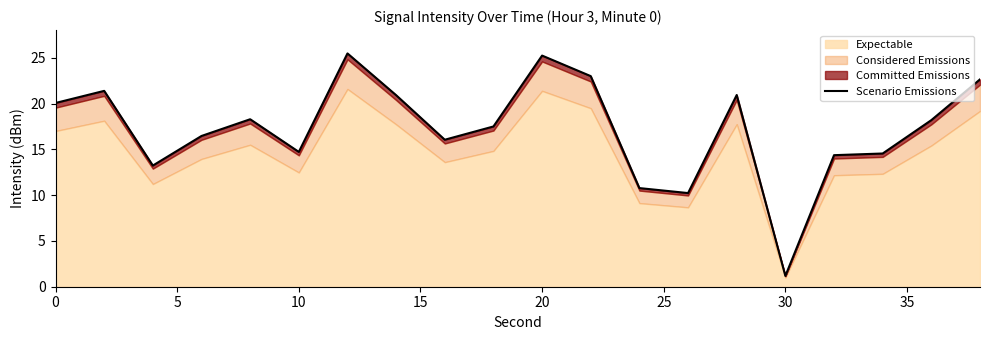

What is the sum of all values?

345.2